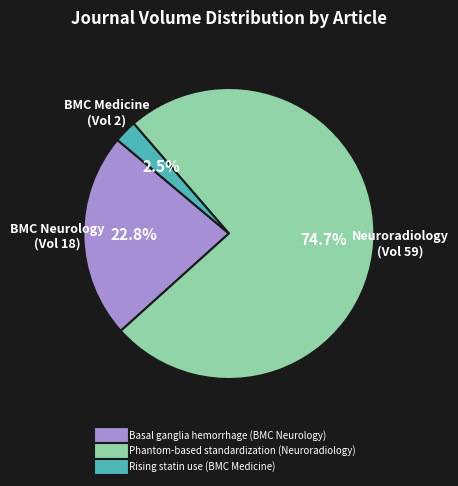

Which category has the smallest portion of the pie?

Rising statin use (BMC Medicine)